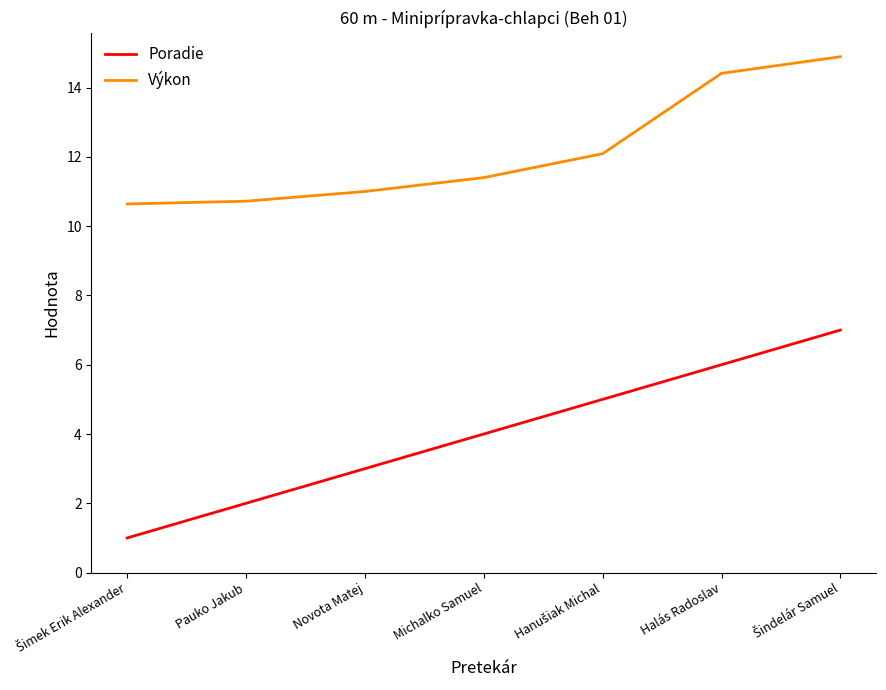

What is the approximate value of Výkon at Michalko Samuel?

11.4